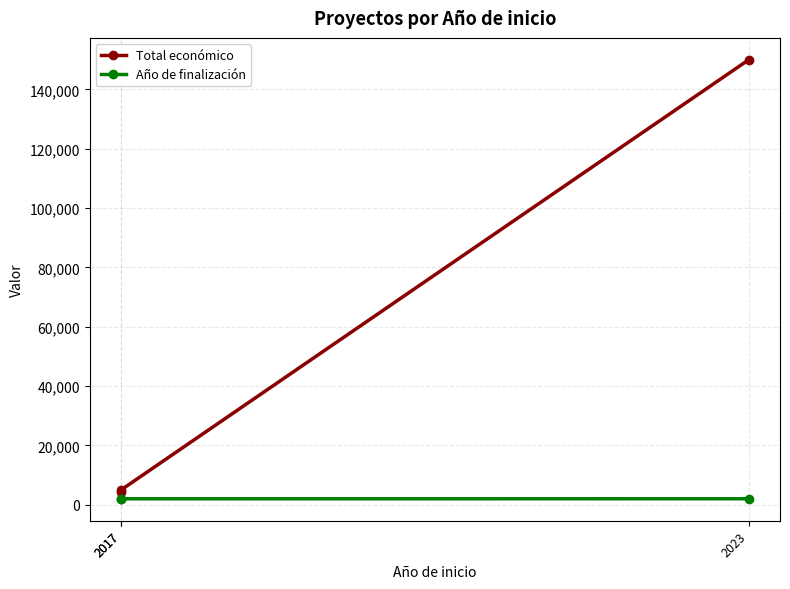

Is this an area chart (filled region under the line)?

No